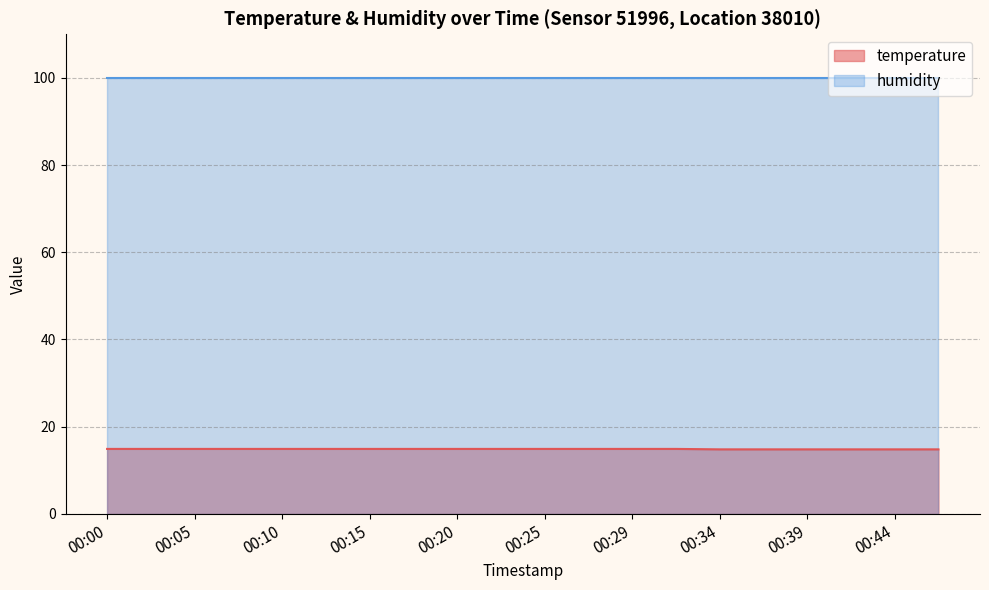

What is the sum of all values?

297.4